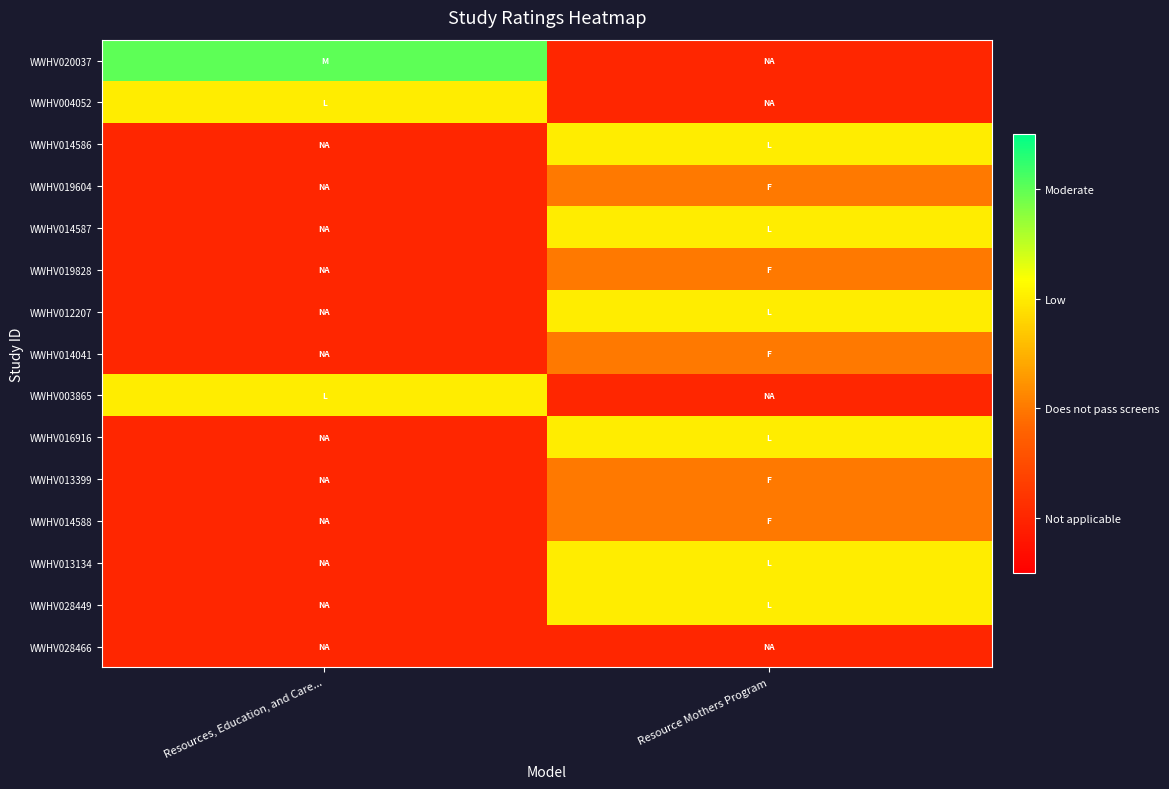

Count the number of data series in this chart.

15